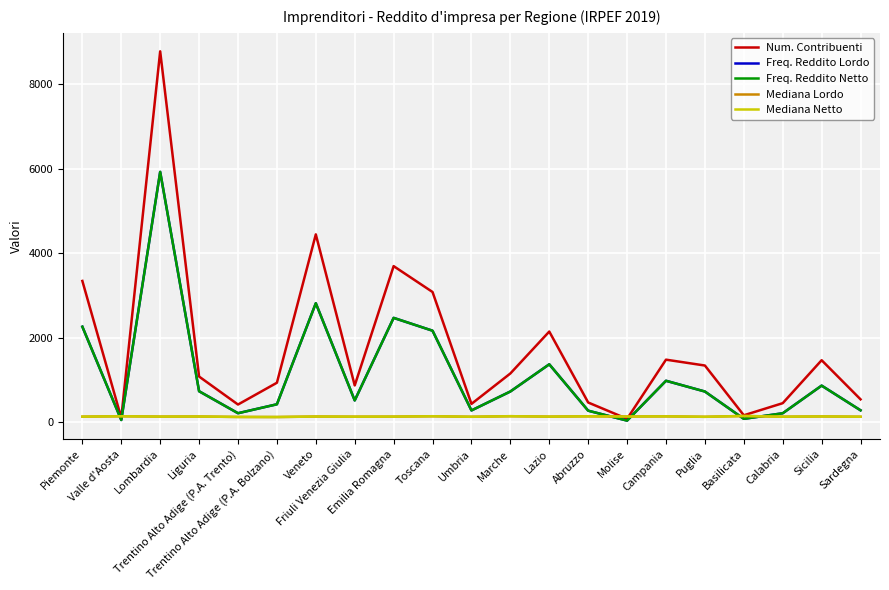

How many values in the Freq. Reddito Netto series are below 721?

10